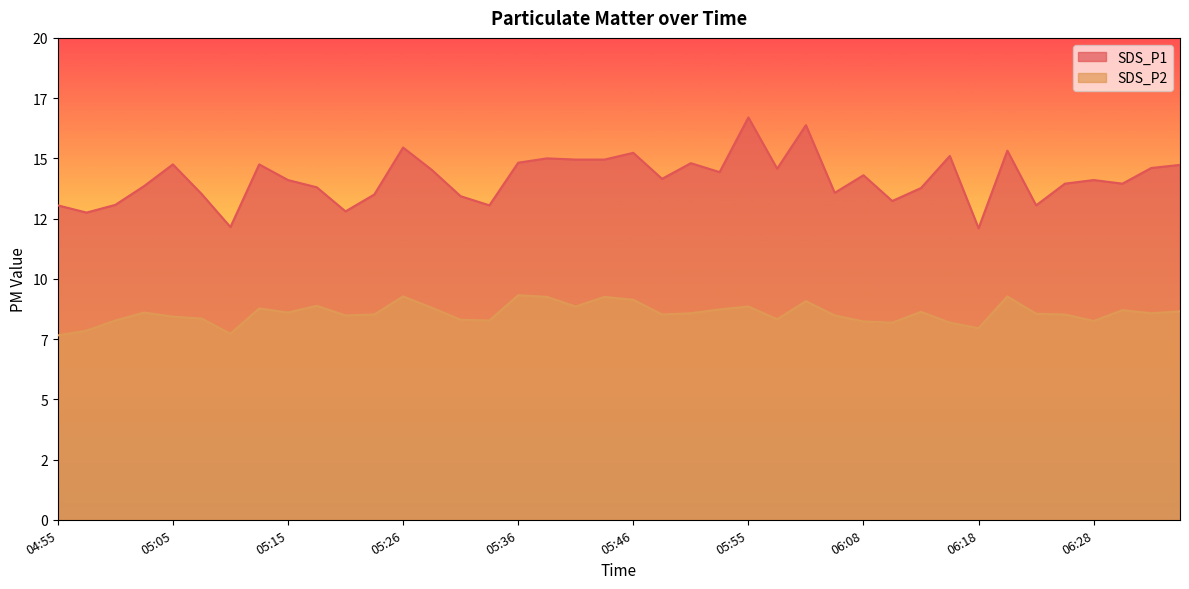

At how many categories does at least one series exceed 12?

40